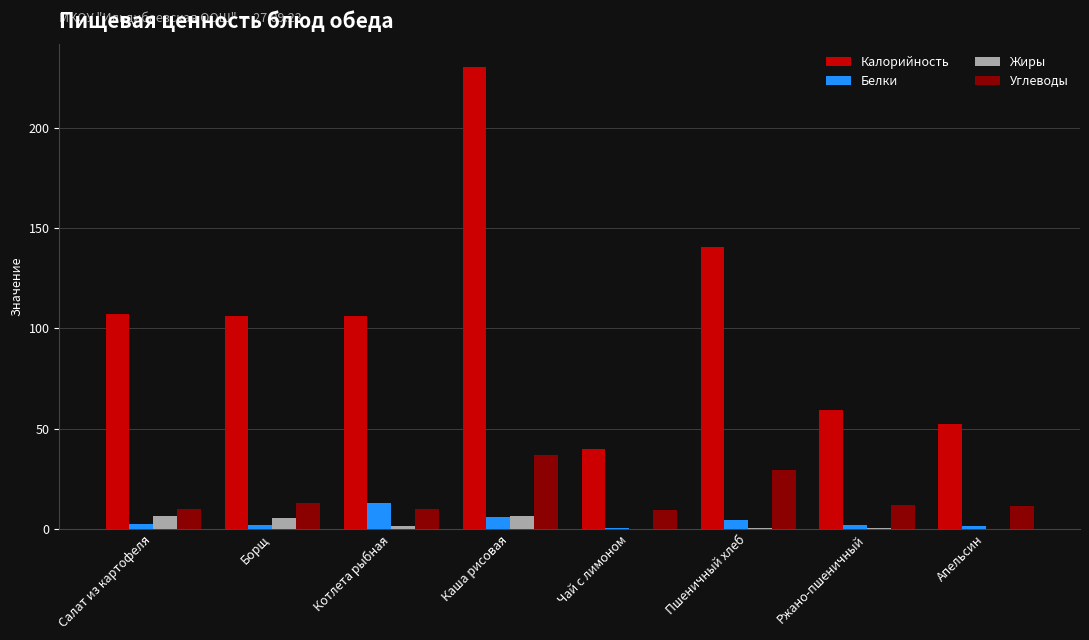

At which label does Углеводы first exceed 11?

Борщ